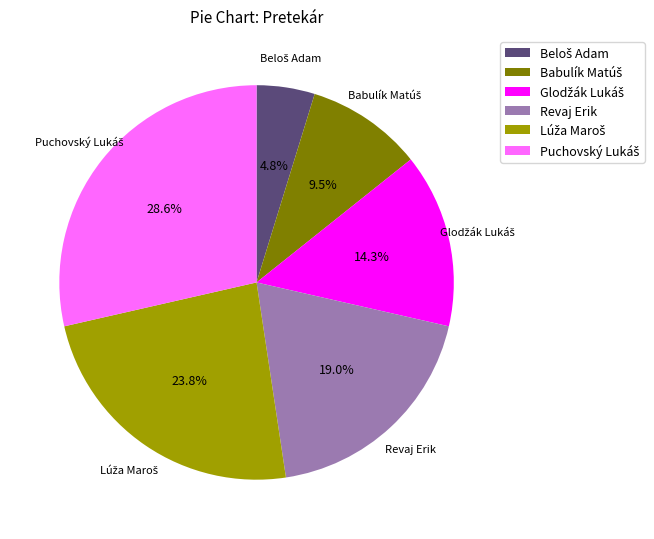

Count the number of slices in the pie.

6